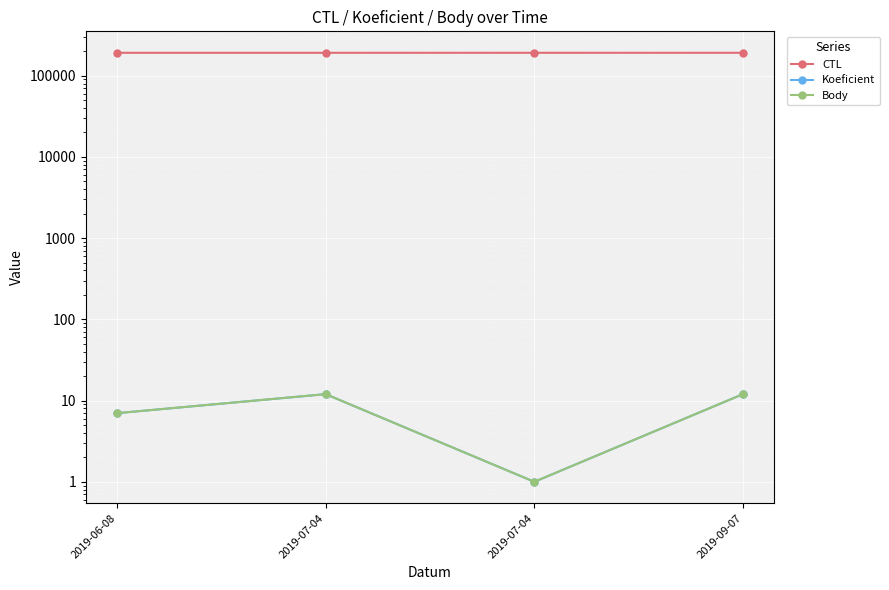

What are all the series names shown in the legend?

CTL, Koeficient, Body